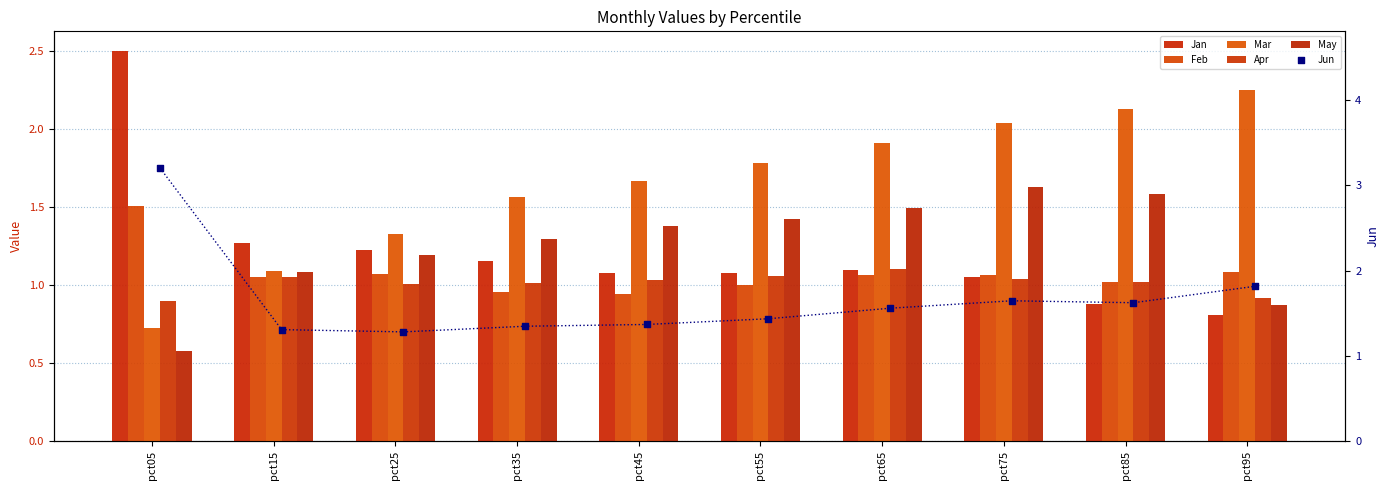

Which series contains the lowest Y value?

May